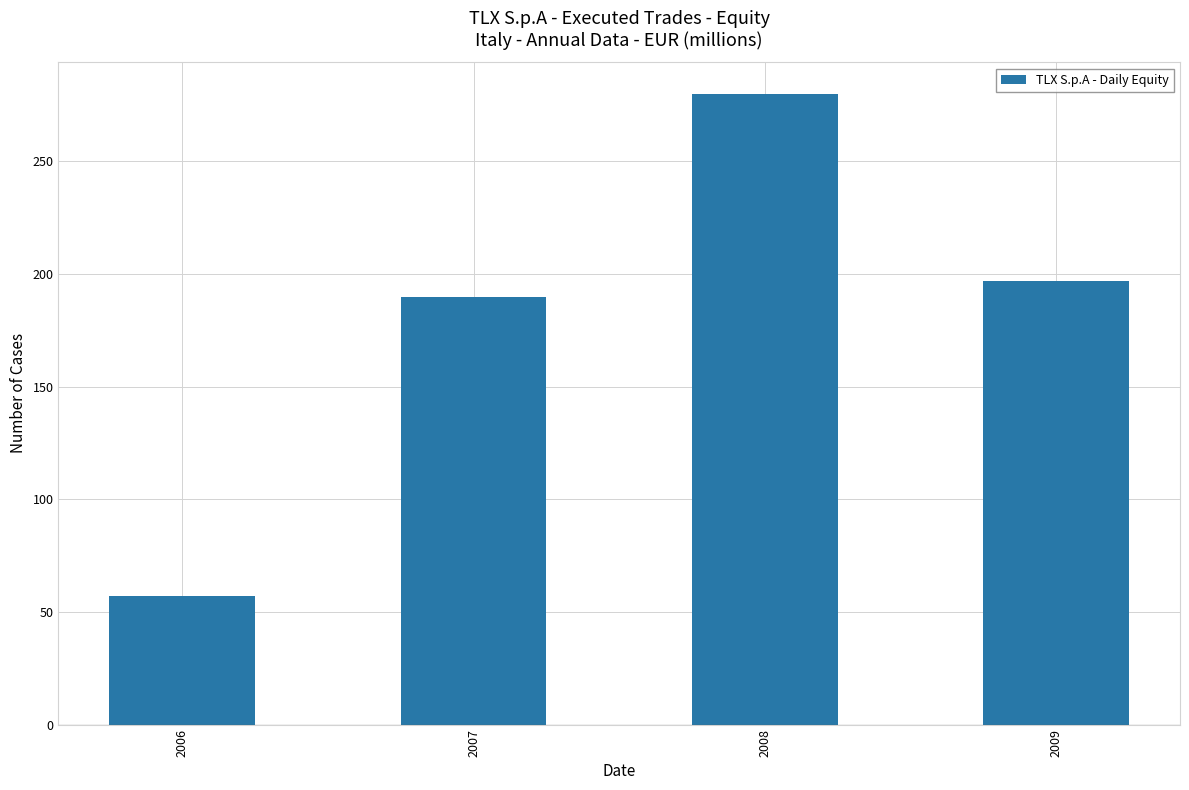

List the labels in order of value, smallest first.

2006, 2007, 2009, 2008